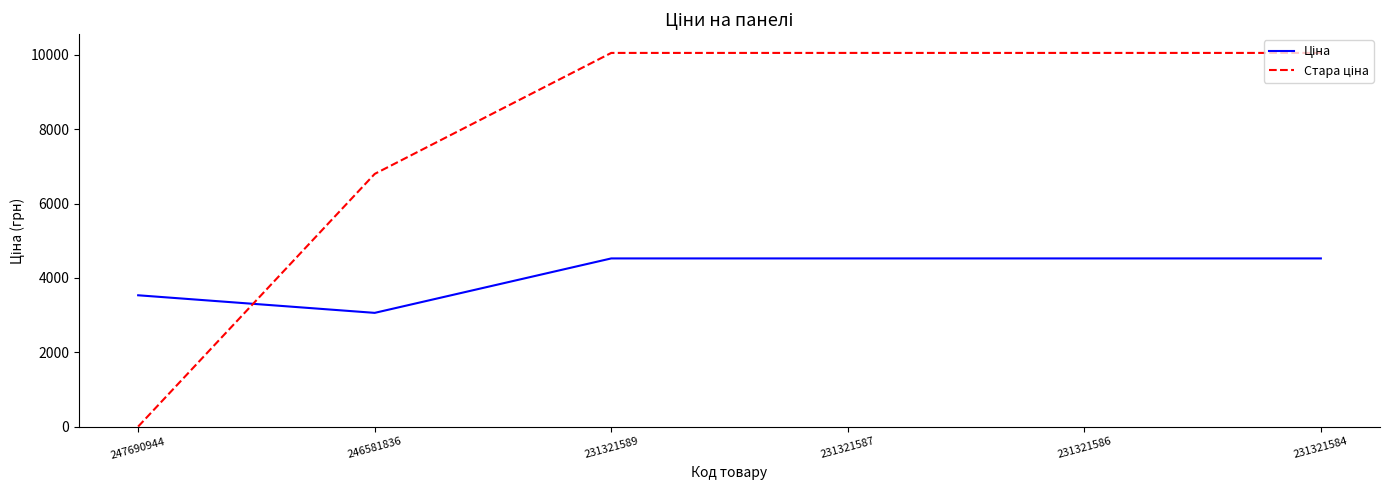

What is the spread (max minus min) of values at 231321584?

5530.1